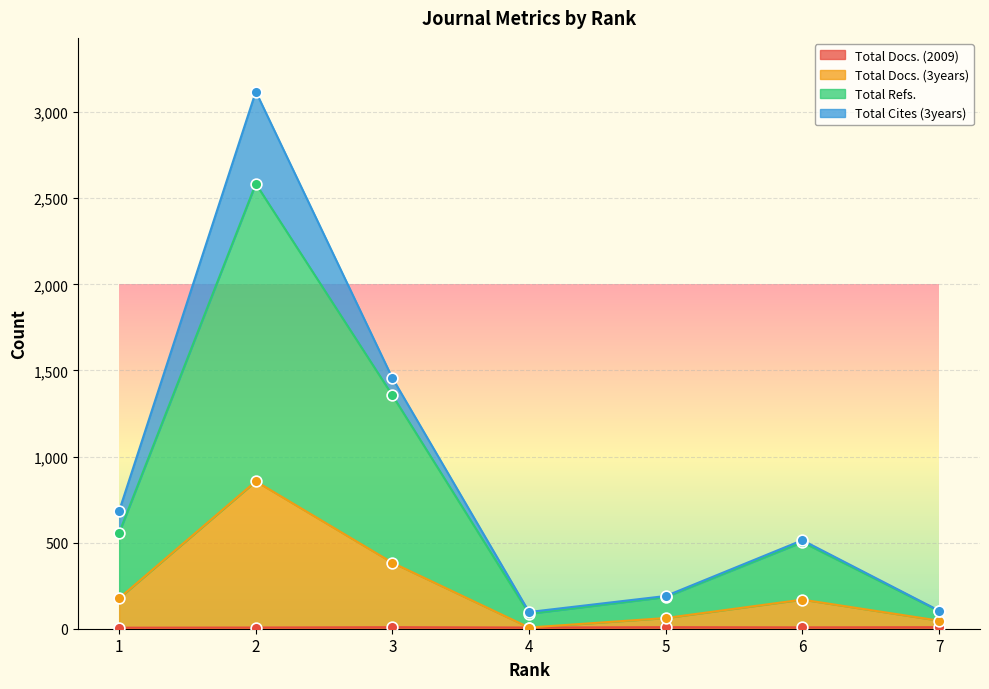

Is the value of Total Refs. at 3 greater than the value of Total Docs. (3years) at 5?

Yes